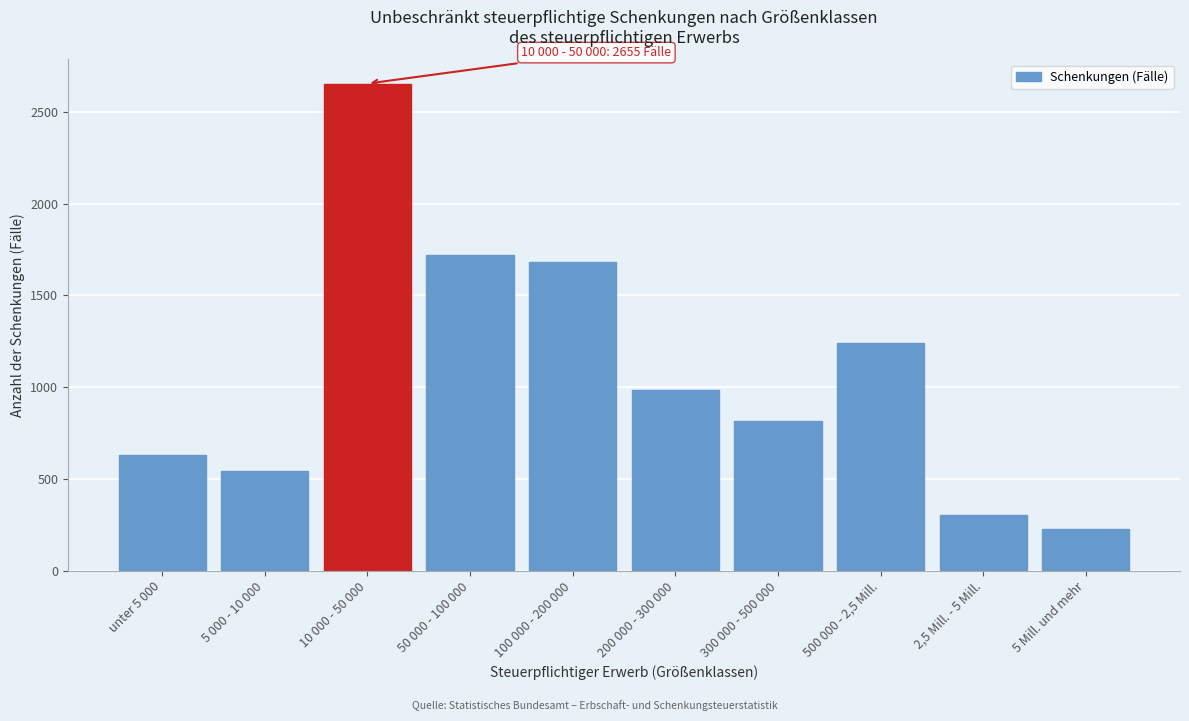

Reading right to left, list all the values displayed in this chart.

5 Mill. und mehr=228	2,5 Mill. - 5 Mill.=301	500 000 - 2,5 Mill.=1238	300 000 - 500 000=815	200 000 - 300 000=985	100 000 - 200 000=1680	50 000 - 100 000=1721	10 000 - 50 000=2655	5 000 - 10 000=540	unter 5 000=629